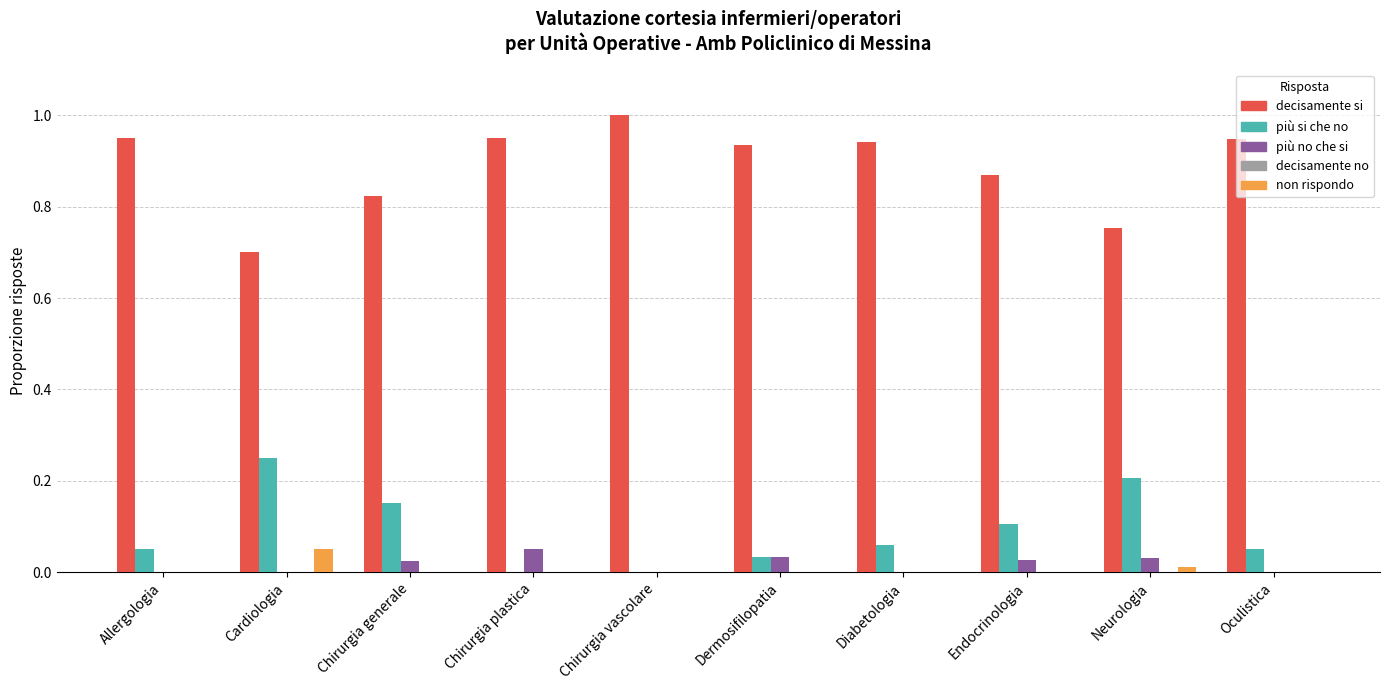

Which category has the highest value in the più si che no series?

Cardiologia